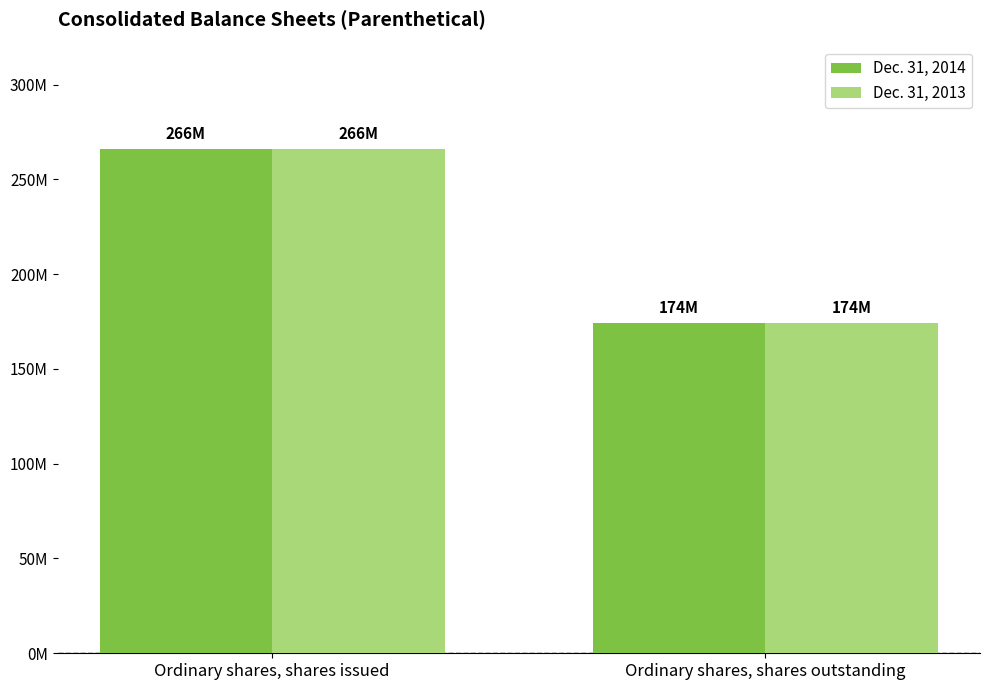

Where is Dec. 31, 2013 nearest to the value 220050000?

Ordinary shares, shares issued